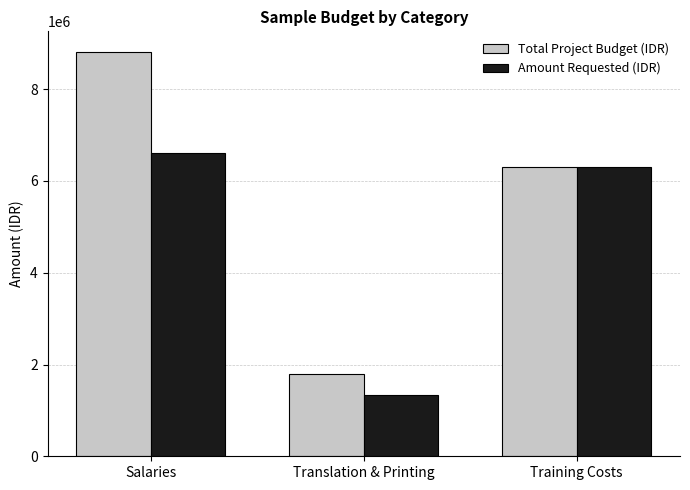

Rank the series by their maximum value, from lowest to highest.

Amount Requested (IDR), Total Project Budget (IDR)